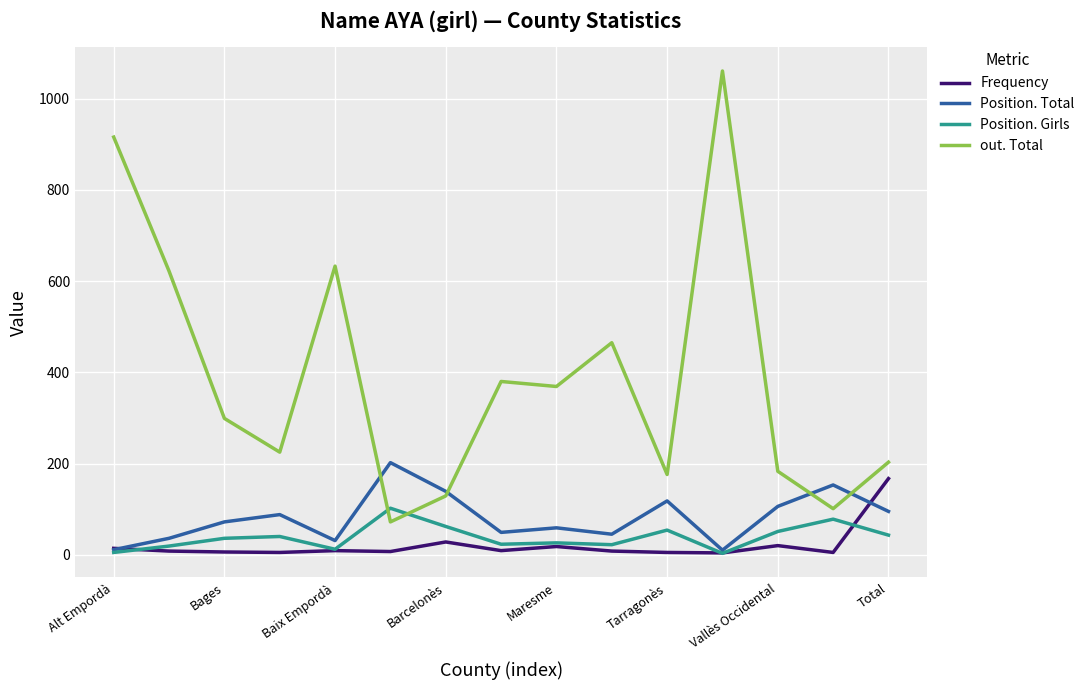

What is the smallest value displayed?

3